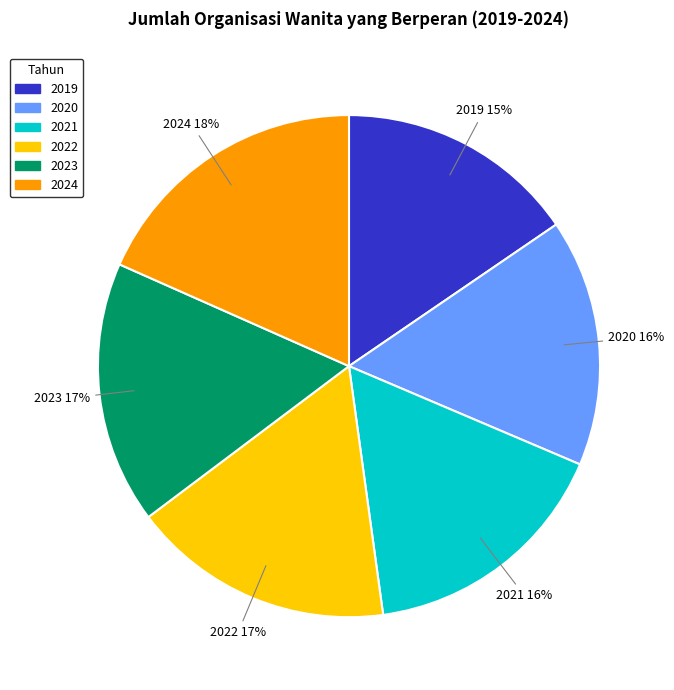

Is there a majority slice in this chart?

No